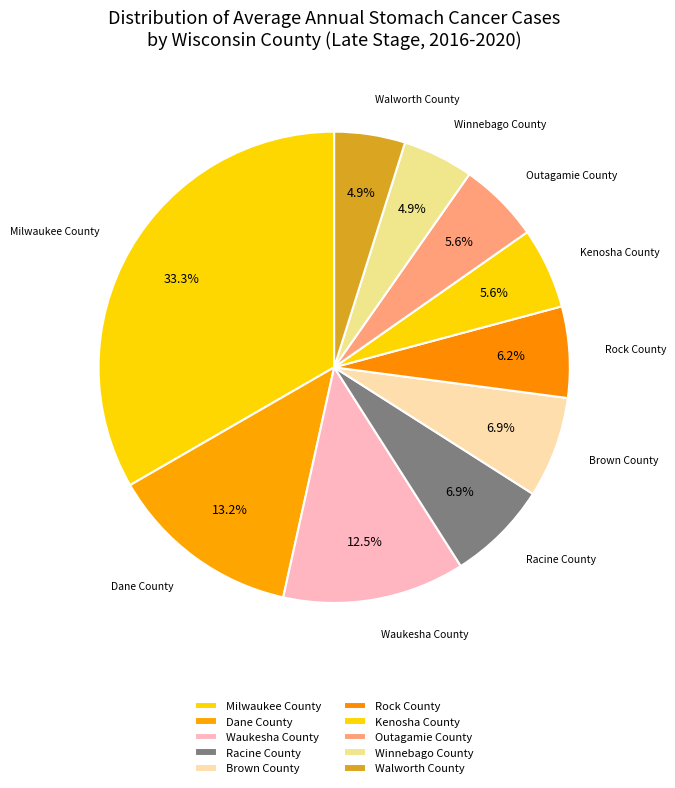

To the nearest percent, what is the difference between the largest and smallest slice percentages?

28%